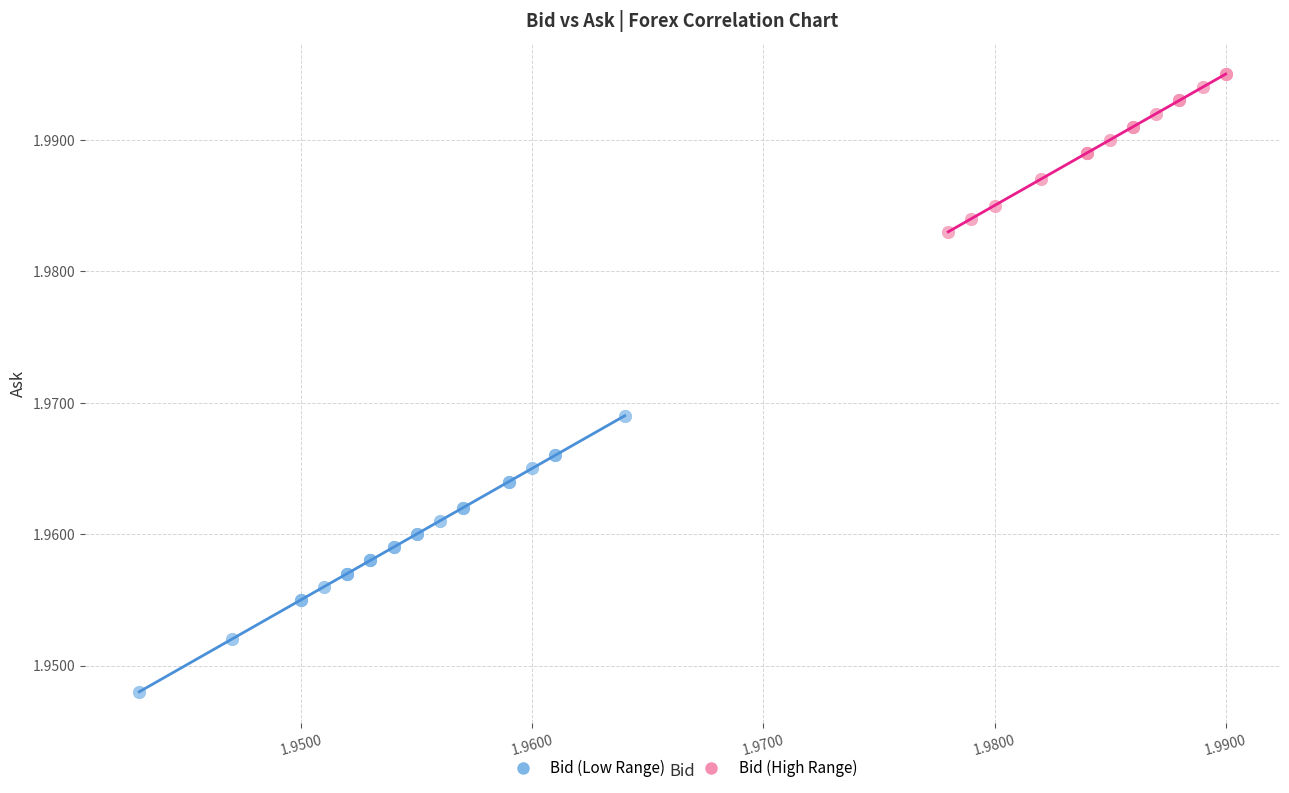

What are all the series names shown in the legend?

Bid (Low Range), Bid (High Range)